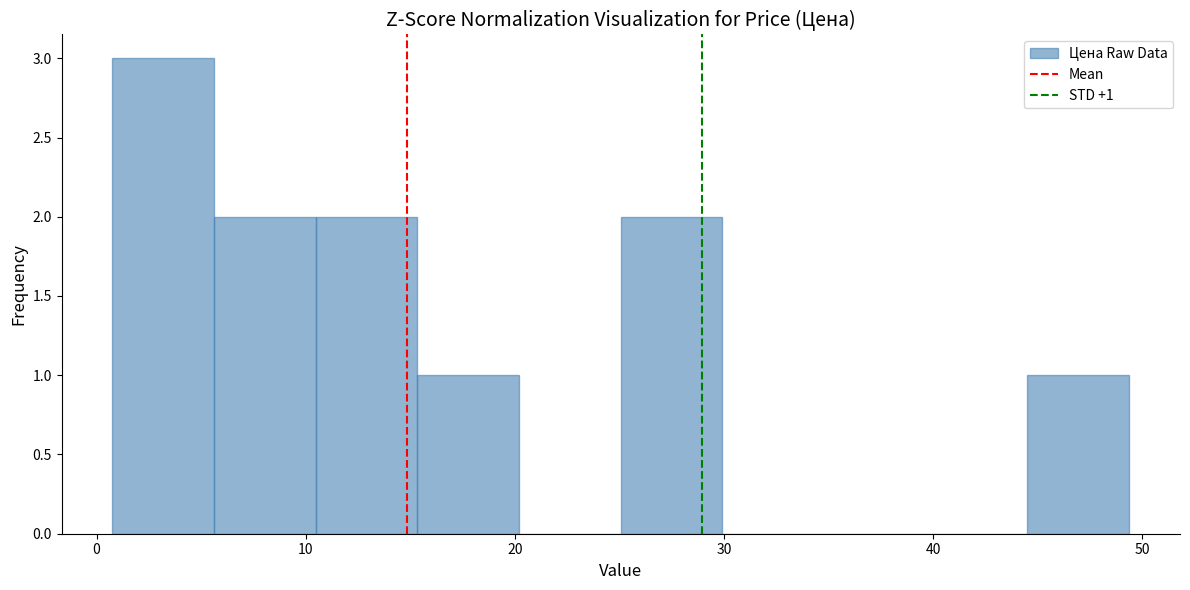

Over which range of the x-axis is the bar tallest?

1 to 6